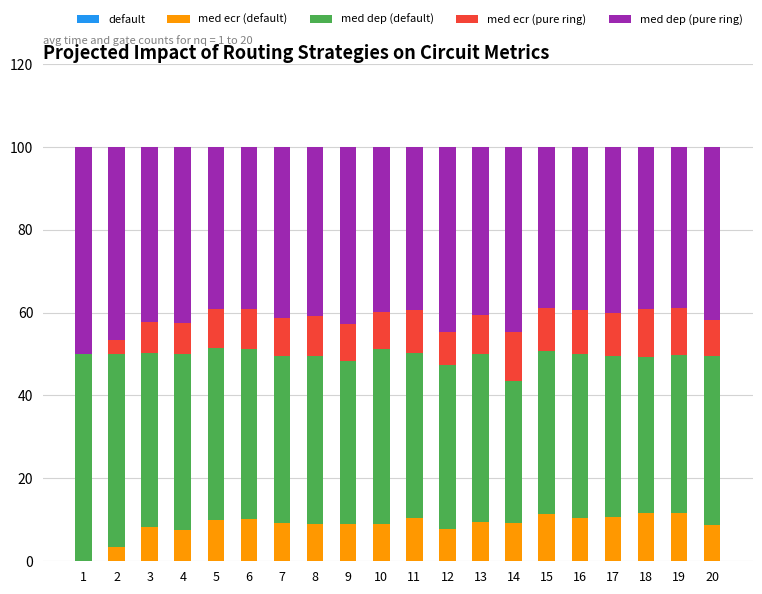

The value of med ecr (pure ring) at 17 is 10.4. True or false?

True